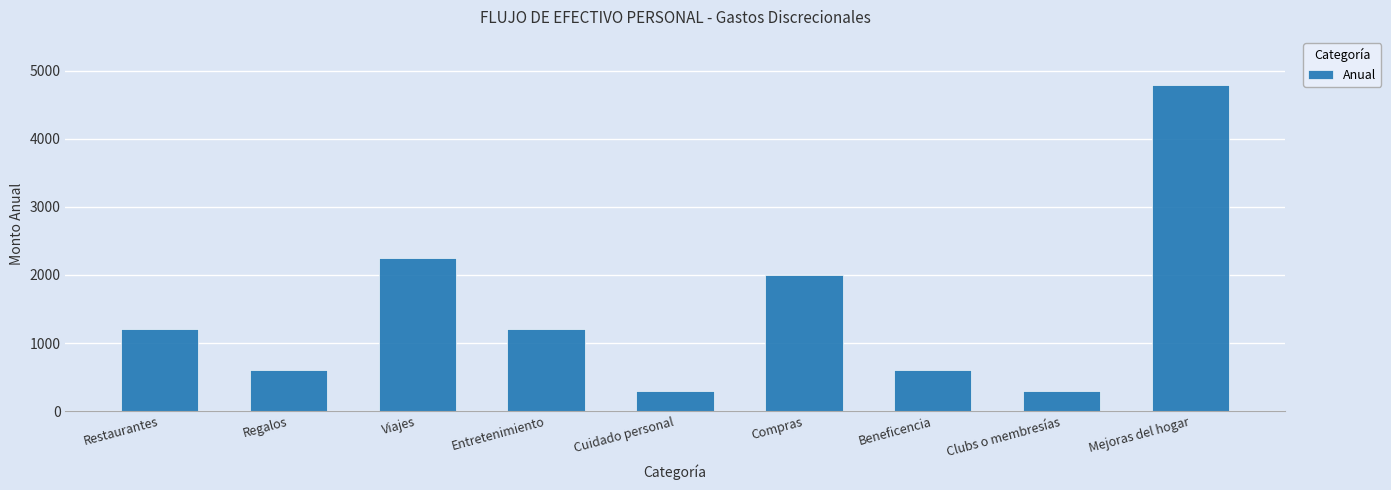

Reading right to left, transcribe all the data shown in this chart.

4800	300	600	2000	300	1200	2250	600	1200